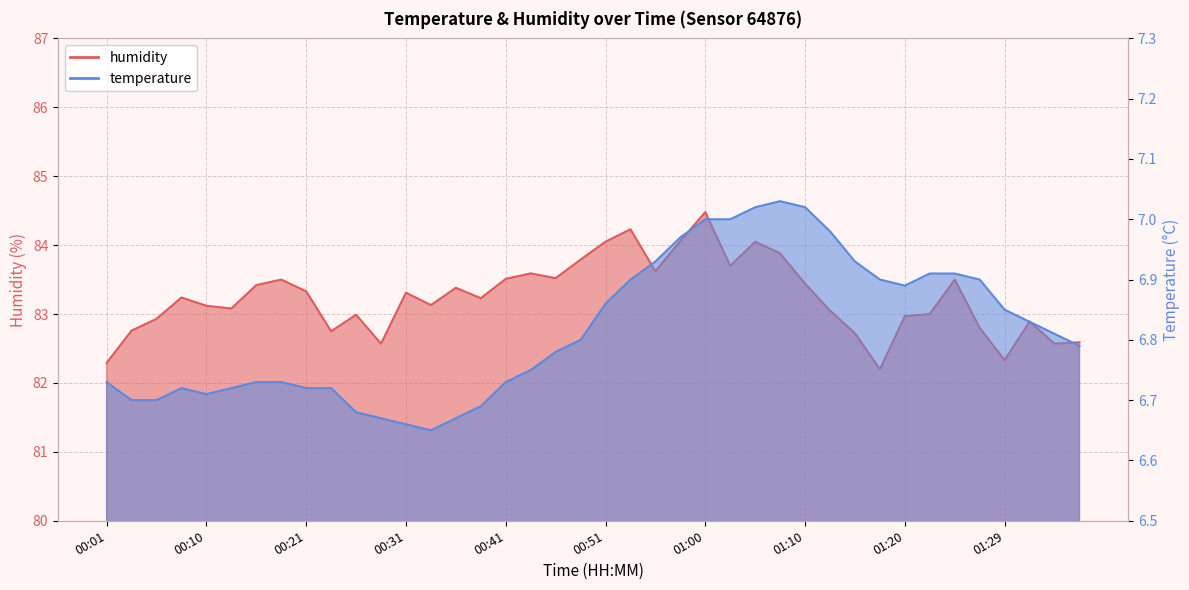

Rank the series by their average value, from lowest to highest.

temperature, humidity